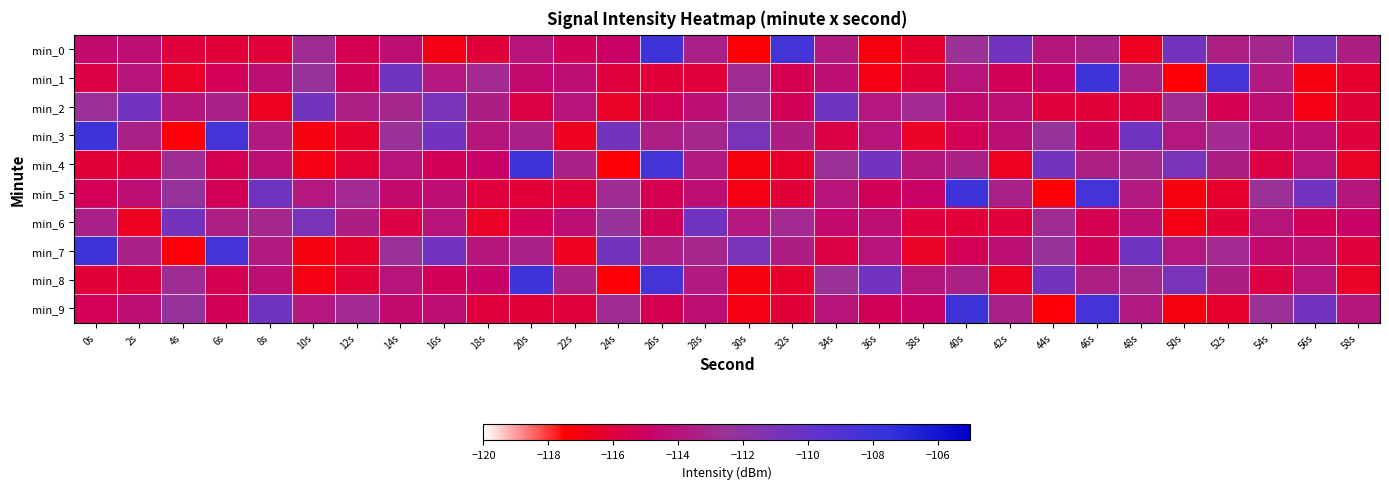

Reading left to right, transcribe all the data shown in this chart.

min_0: 0s=-114.6	2s=-114.3	4s=-116.0	6s=-116.1	8s=-116.1	10s=-112.8	12s=-115.4	14s=-114.3	16s=-117.0	18s=-116.1	20s=-114.0	22s=-115.3	24s=-114.9	26s=-108.1	28s=-113.4	30s=-117.3	32s=-108.4	34s=-113.7	36s=-117.1	38s=-116.4	40s=-112.6	42s=-110.6	44s=-114.0	46s=-113.4	48s=-116.6	50s=-110.7	52s=-113.5	54s=-113.1	56s=-110.9	58s=-113.5
min_1: 0s=-115.8	2s=-114.0	4s=-116.5	6s=-115.4	8s=-114.3	10s=-112.3	12s=-115.3	14s=-110.5	16s=-113.8	18s=-112.9	20s=-114.6	22s=-114.3	24s=-116.0	26s=-116.1	28s=-116.1	30s=-112.8	32s=-115.4	34s=-114.3	36s=-117.0	38s=-116.1	40s=-114.0	42s=-115.3	44s=-114.9	46s=-108.1	48s=-113.4	50s=-117.3	52s=-108.4	54s=-113.7	56s=-117.1	58s=-116.4
min_2: 0s=-112.6	2s=-110.6	4s=-114.0	6s=-113.4	8s=-116.6	10s=-110.7	12s=-113.5	14s=-113.1	16s=-110.9	18s=-113.5	20s=-115.8	22s=-114.0	24s=-116.5	26s=-115.4	28s=-114.3	30s=-112.3	32s=-115.3	34s=-110.5	36s=-113.8	38s=-112.9	40s=-114.6	42s=-114.3	44s=-116.0	46s=-116.1	48s=-116.1	50s=-112.8	52s=-115.4	54s=-114.3	56s=-117.0	58s=-116.1
min_3: 0s=-108.1	2s=-113.4	4s=-117.3	6s=-108.4	8s=-113.7	10s=-117.1	12s=-116.4	14s=-112.6	16s=-110.6	18s=-114.0	20s=-113.4	22s=-116.6	24s=-110.7	26s=-113.5	28s=-113.1	30s=-110.9	32s=-113.5	34s=-115.8	36s=-114.0	38s=-116.5	40s=-115.4	42s=-114.3	44s=-112.3	46s=-115.3	48s=-110.5	50s=-113.8	52s=-112.9	54s=-114.6	56s=-114.3	58s=-116.0
min_4: 0s=-116.1	2s=-116.1	4s=-112.8	6s=-115.4	8s=-114.3	10s=-117.0	12s=-116.1	14s=-114.0	16s=-115.3	18s=-114.9	20s=-108.1	22s=-113.4	24s=-117.3	26s=-108.4	28s=-113.7	30s=-117.1	32s=-116.4	34s=-112.6	36s=-110.6	38s=-114.0	40s=-113.4	42s=-116.6	44s=-110.7	46s=-113.5	48s=-113.1	50s=-110.9	52s=-113.5	54s=-115.8	56s=-114.0	58s=-116.5
min_5: 0s=-115.4	2s=-114.3	4s=-112.3	6s=-115.3	8s=-110.5	10s=-113.8	12s=-112.9	14s=-114.6	16s=-114.3	18s=-116.0	20s=-116.1	22s=-116.1	24s=-112.8	26s=-115.4	28s=-114.3	30s=-117.0	32s=-116.1	34s=-114.0	36s=-115.3	38s=-114.9	40s=-108.1	42s=-113.4	44s=-117.3	46s=-108.4	48s=-113.7	50s=-117.1	52s=-116.4	54s=-112.6	56s=-110.6	58s=-114.0
min_6: 0s=-113.4	2s=-116.6	4s=-110.7	6s=-113.5	8s=-113.1	10s=-110.9	12s=-113.5	14s=-115.8	16s=-114.0	18s=-116.5	20s=-115.4	22s=-114.3	24s=-112.3	26s=-115.3	28s=-110.5	30s=-113.8	32s=-112.9	34s=-114.6	36s=-114.3	38s=-116.0	40s=-116.1	42s=-116.1	44s=-112.8	46s=-115.4	48s=-114.3	50s=-117.0	52s=-116.1	54s=-114.0	56s=-115.3	58s=-114.9
min_7: 0s=-108.1	2s=-113.4	4s=-117.3	6s=-108.4	8s=-113.7	10s=-117.1	12s=-116.4	14s=-112.6	16s=-110.6	18s=-114.0	20s=-113.4	22s=-116.6	24s=-110.7	26s=-113.5	28s=-113.1	30s=-110.9	32s=-113.5	34s=-115.8	36s=-114.0	38s=-116.5	40s=-115.4	42s=-114.3	44s=-112.3	46s=-115.3	48s=-110.5	50s=-113.8	52s=-112.9	54s=-114.6	56s=-114.3	58s=-116.0
min_8: 0s=-116.1	2s=-116.1	4s=-112.8	6s=-115.4	8s=-114.3	10s=-117.0	12s=-116.1	14s=-114.0	16s=-115.3	18s=-114.9	20s=-108.1	22s=-113.4	24s=-117.3	26s=-108.4	28s=-113.7	30s=-117.1	32s=-116.4	34s=-112.6	36s=-110.6	38s=-114.0	40s=-113.4	42s=-116.6	44s=-110.7	46s=-113.5	48s=-113.1	50s=-110.9	52s=-113.5	54s=-115.8	56s=-114.0	58s=-116.5
min_9: 0s=-115.4	2s=-114.3	4s=-112.3	6s=-115.3	8s=-110.5	10s=-113.8	12s=-112.9	14s=-114.6	16s=-114.3	18s=-116.0	20s=-116.1	22s=-116.1	24s=-112.8	26s=-115.4	28s=-114.3	30s=-117.0	32s=-116.1	34s=-114.0	36s=-115.3	38s=-114.9	40s=-108.1	42s=-113.4	44s=-117.3	46s=-108.4	48s=-113.7	50s=-117.1	52s=-116.4	54s=-112.6	56s=-110.6	58s=-114.0